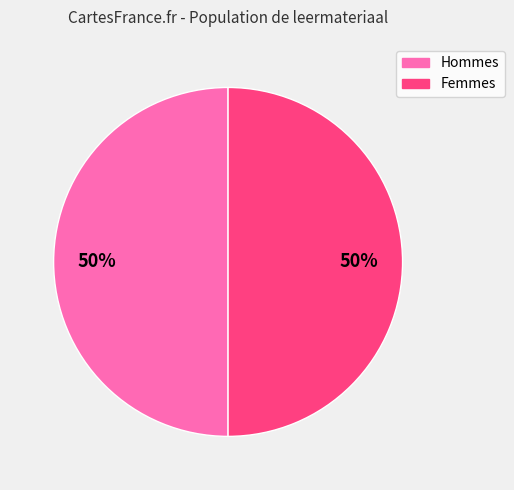

To the nearest percent, what is the average slice percentage?

50%